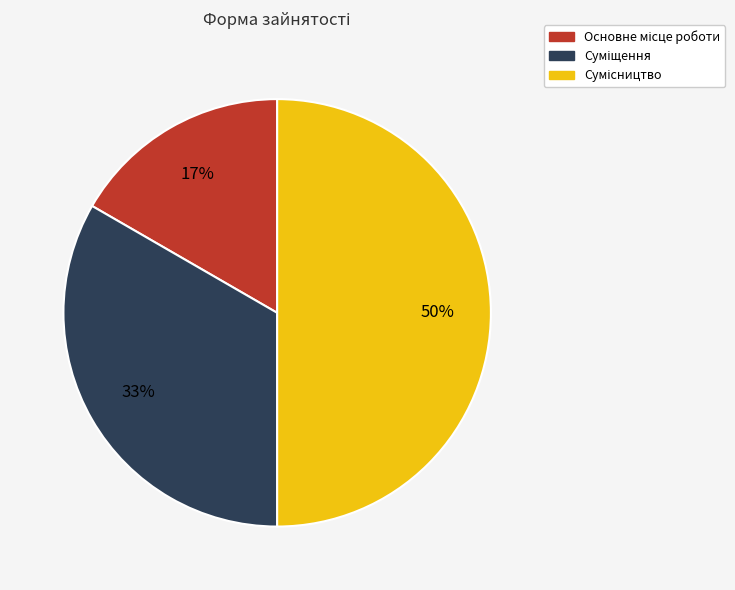

Count the number of slices in the pie.

3